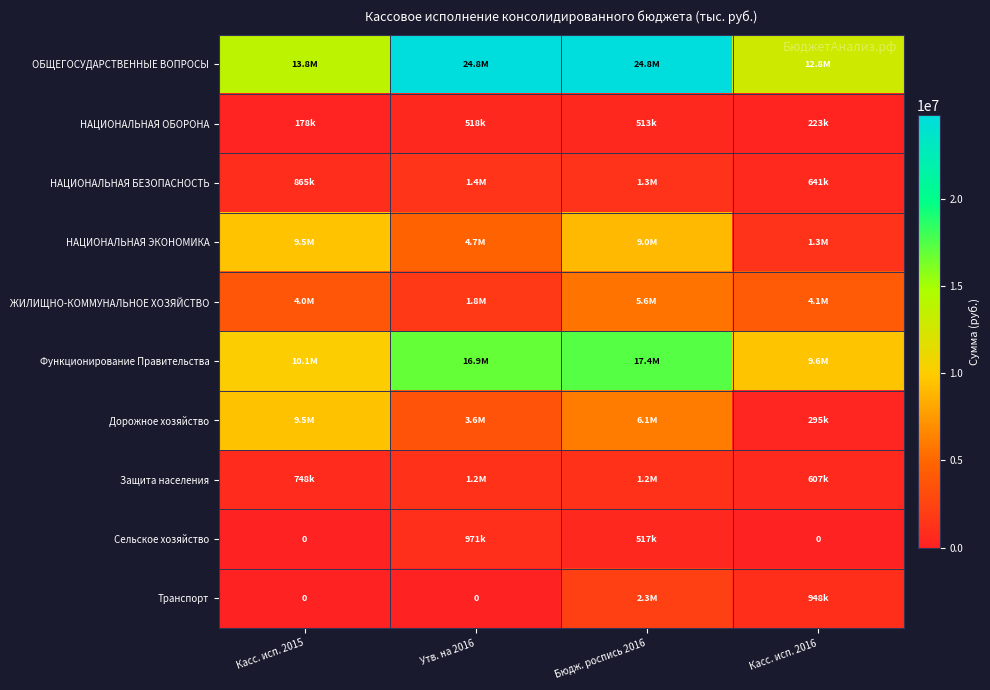

Which series has the largest total across all categories?

ОБЩЕГОСУДАРСТВЕННЫЕ ВОПРОСЫ